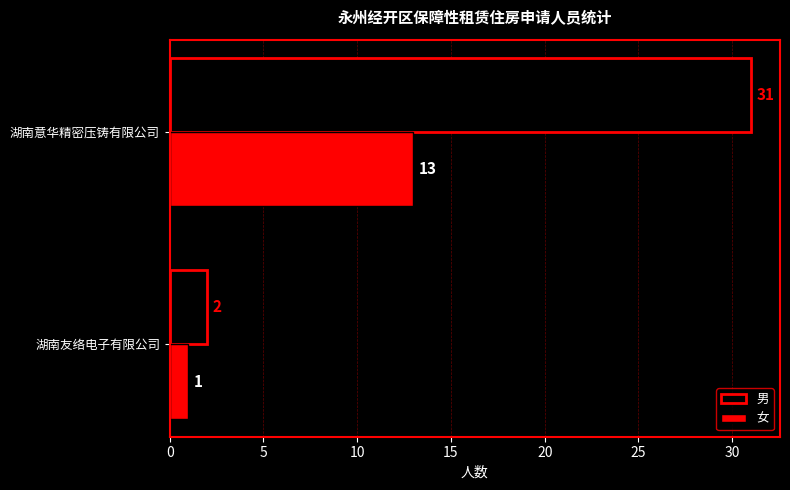

What is the difference between the maximum and minimum values in the 女 series?

12